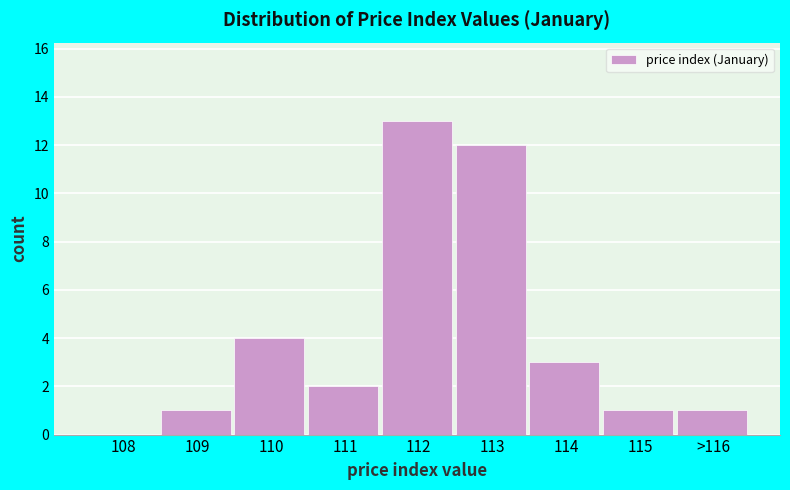

Reading left to right, extract all data points from this chart.

108=0	109=1	110=4	111=2	112=13	113=12	114=3	115=1	>116=1